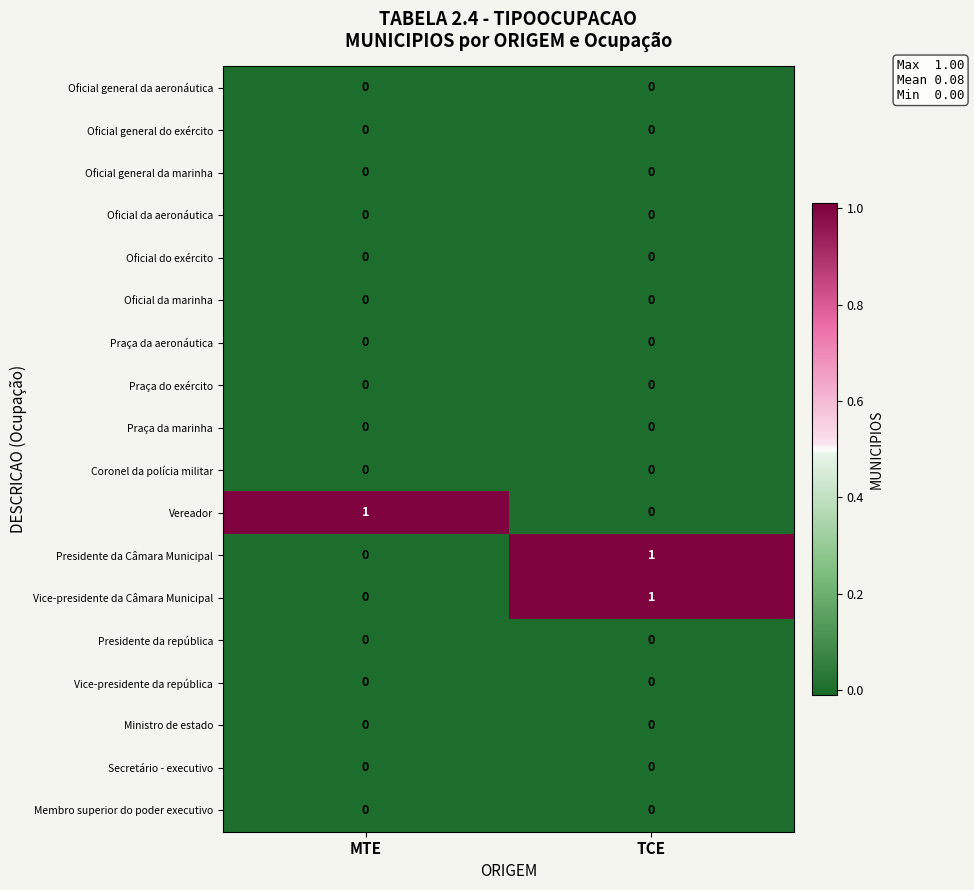

At which category is the sum across all series the highest?

TCE